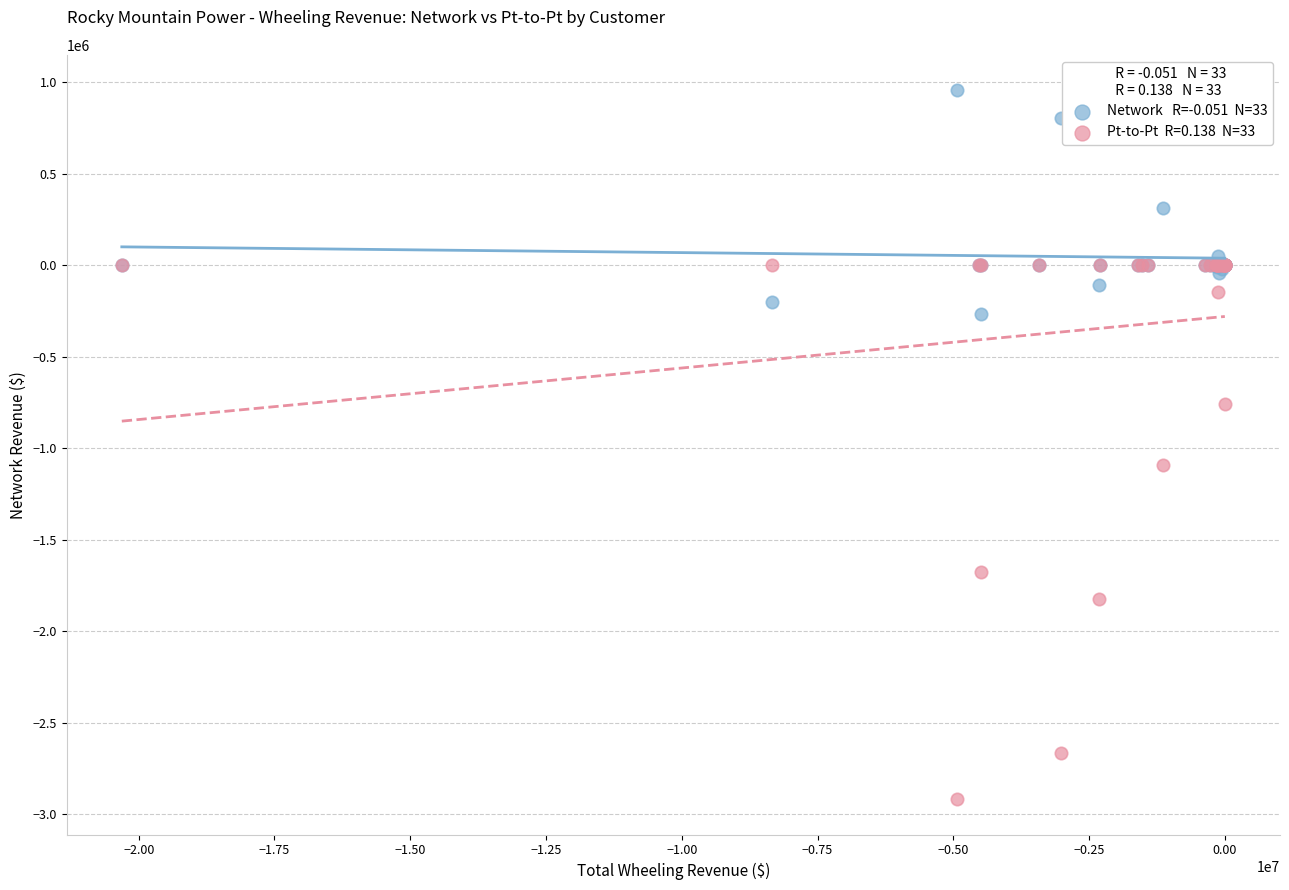

Across all series, what Y value is closest to -979901?

-1093500.0